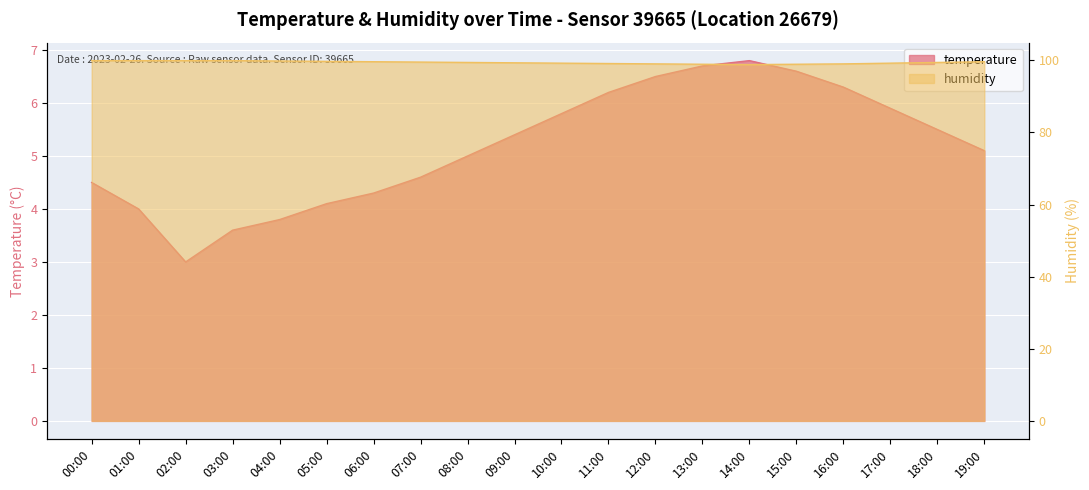

Reading left to right, transcribe all the data shown in this chart.

temperature: 00:00=4.5	01:00=4.0	02:00=3.0	03:00=3.6	04:00=3.8	05:00=4.1	06:00=4.3	07:00=4.6	08:00=5.0	09:00=5.4	10:00=5.8	11:00=6.2	12:00=6.5	13:00=6.7	14:00=6.8	15:00=6.6	16:00=6.3	17:00=5.9	18:00=5.5	19:00=5.1
humidity: 00:00=99.9	01:00=99.9	02:00=99.9	03:00=99.9	04:00=99.8	05:00=99.7	06:00=99.6	07:00=99.5	08:00=99.4	09:00=99.3	10:00=99.2	11:00=99.1	12:00=99.0	13:00=98.9	14:00=98.8	15:00=98.9	16:00=99.0	17:00=99.2	18:00=99.4	19:00=99.6